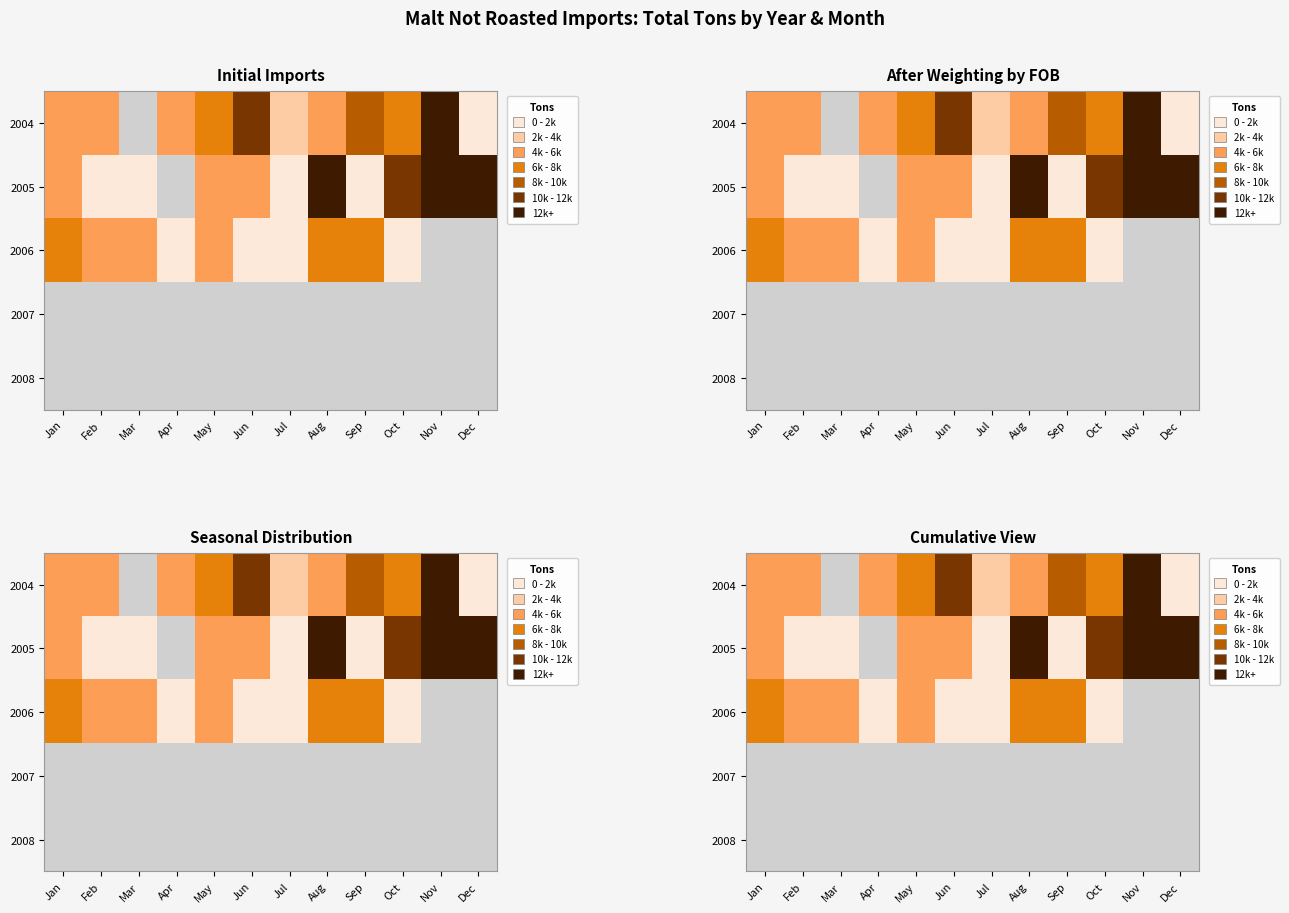

Between Jan and May, which series saw the biggest shift?

2006